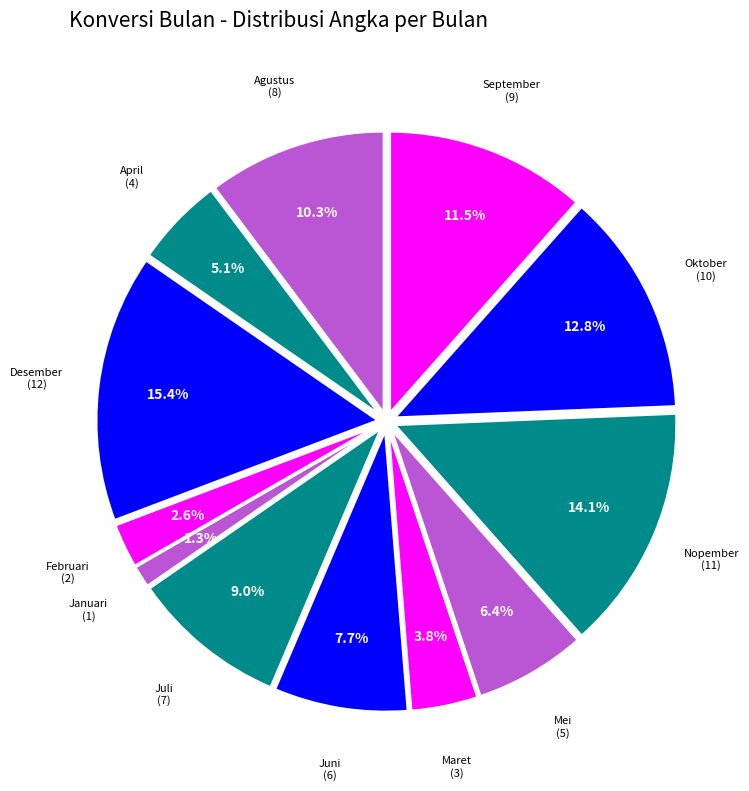

To the nearest percent, what is the average slice percentage?

8%